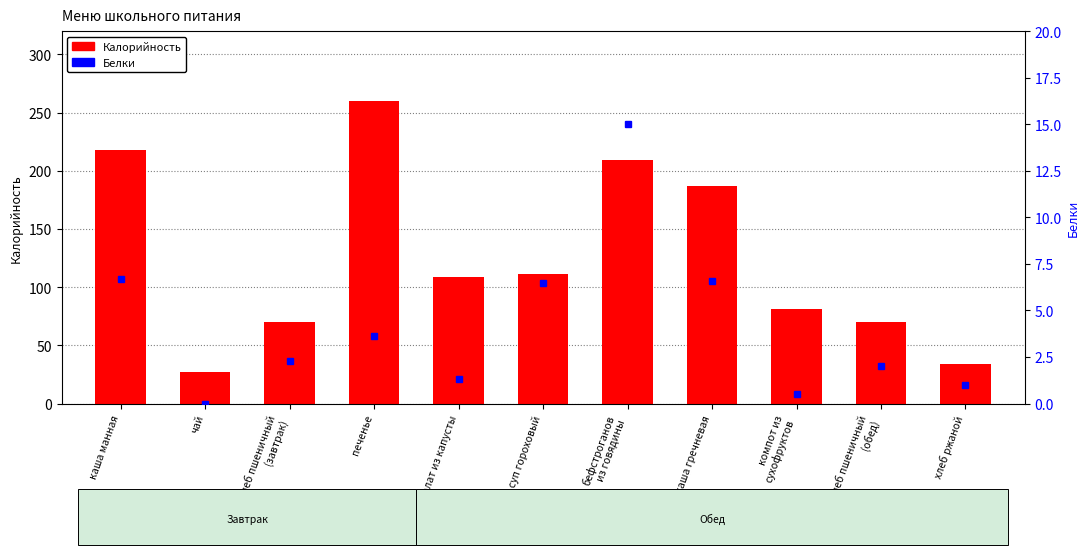

At which category is the sum across all series the highest?

печенье